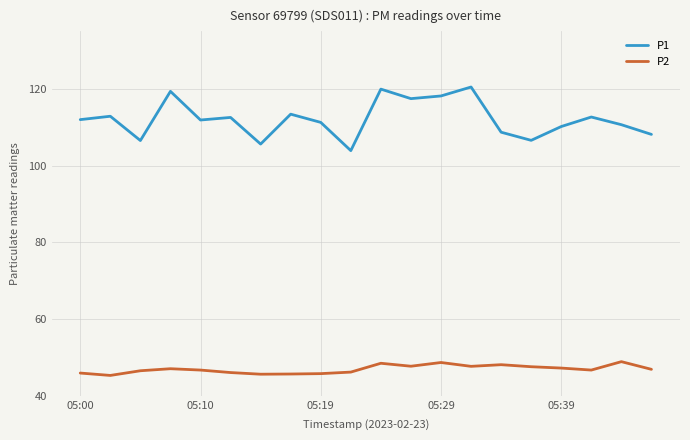

Which series has the largest range (max minus min)?

P1